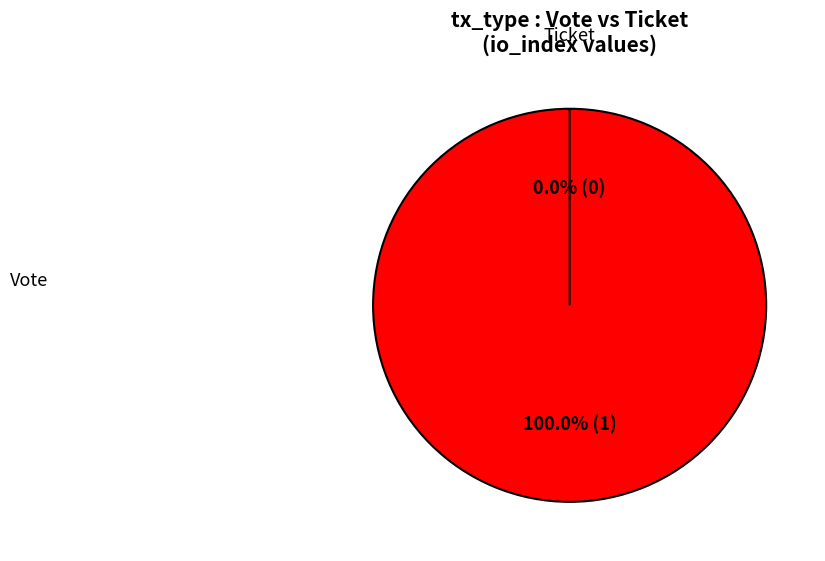

Count the number of slices in the pie.

2